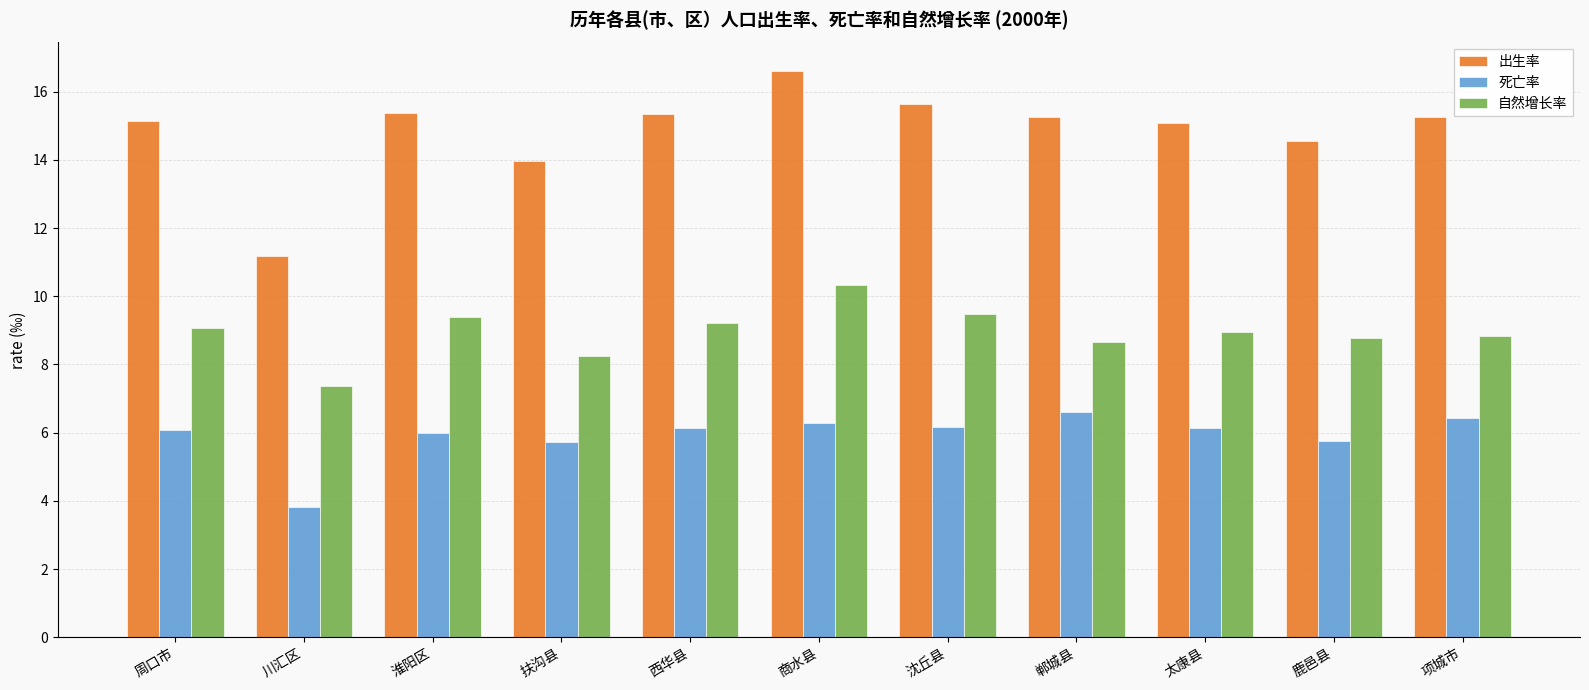

At how many categories does at least one series exceed 7?

11